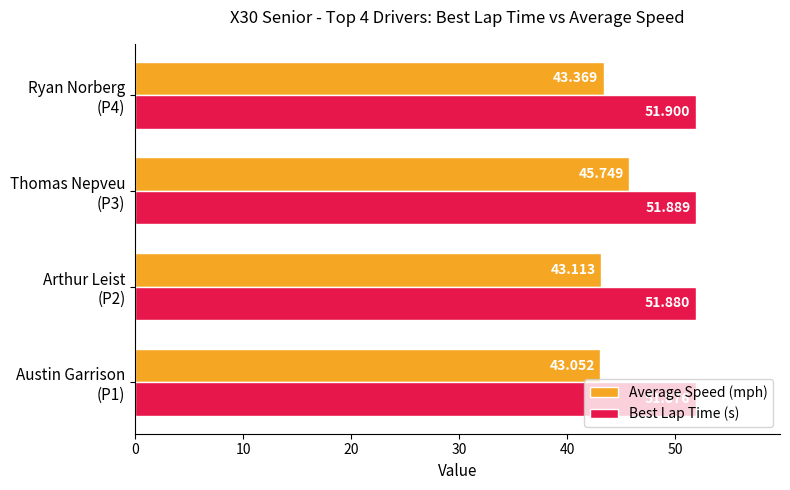

Which series has the largest total across all categories?

Best Lap Time (s)